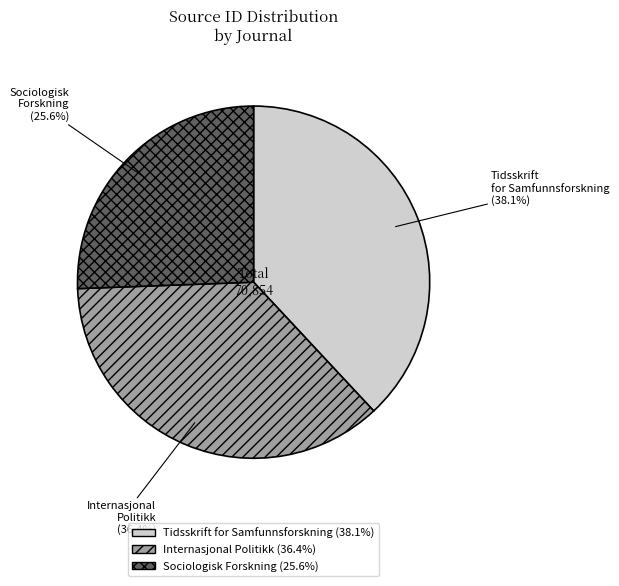

To the nearest percent, what is the combined percentage of Internasjonal Politikk and Tidsskrift for Samfunnsforskning?

74%